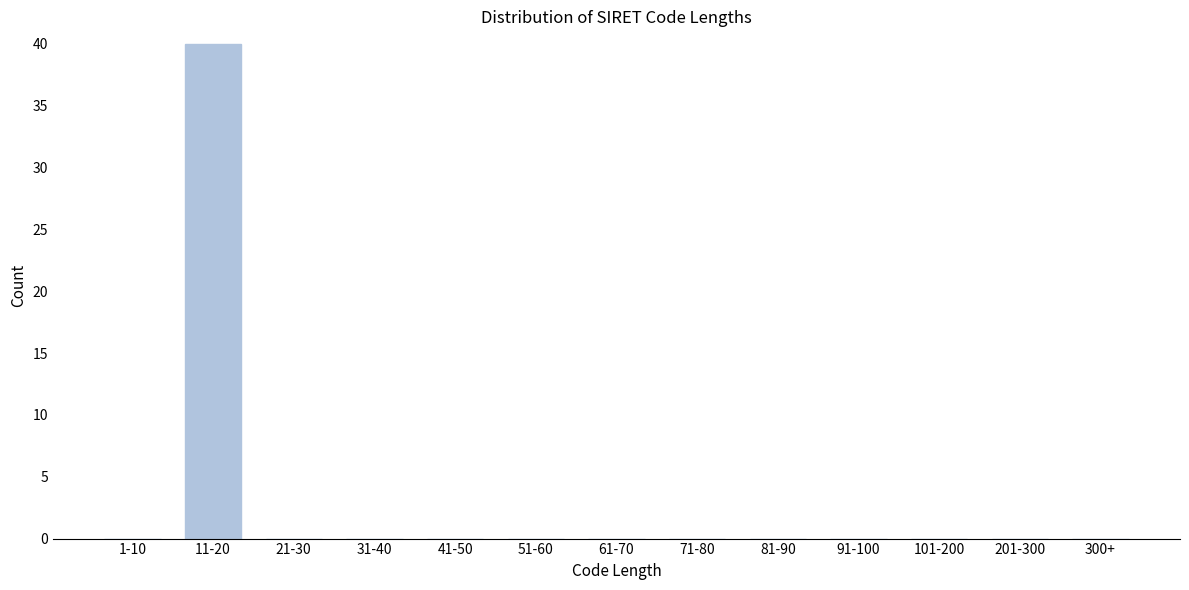

Reading right to left, what are all the values shown in this chart?

300+=0	201-300=0	101-200=0	91-100=0	81-90=0	71-80=0	61-70=0	51-60=0	41-50=0	31-40=0	21-30=0	11-20=40	1-10=0